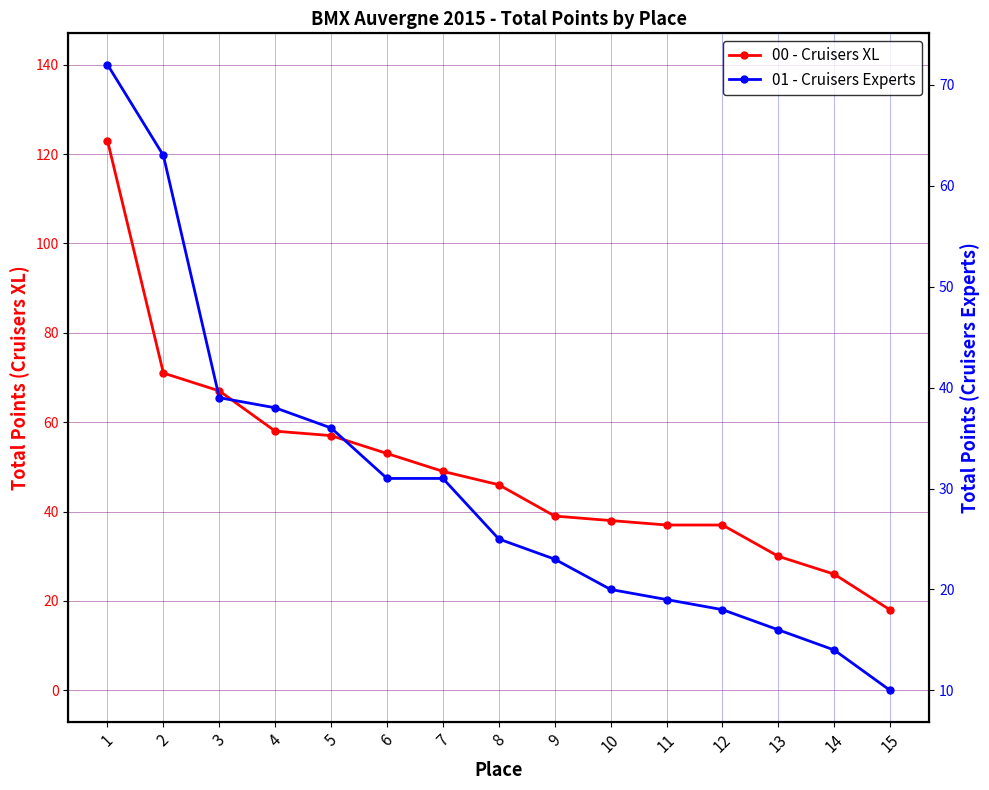

What is the average value of the 01 - Cruisers Experts series?

30